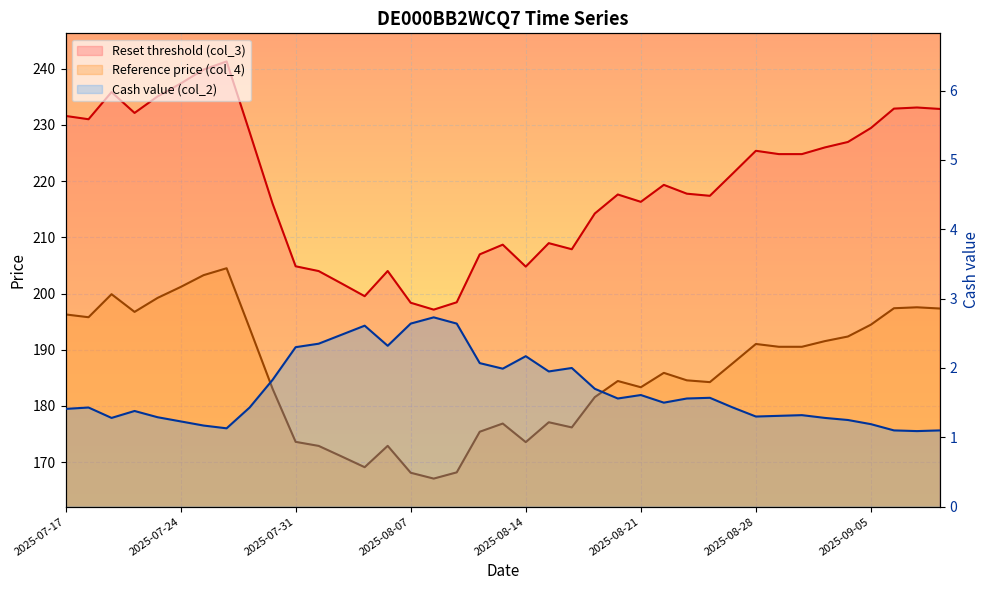

What is the approximate value at 28?

1.6